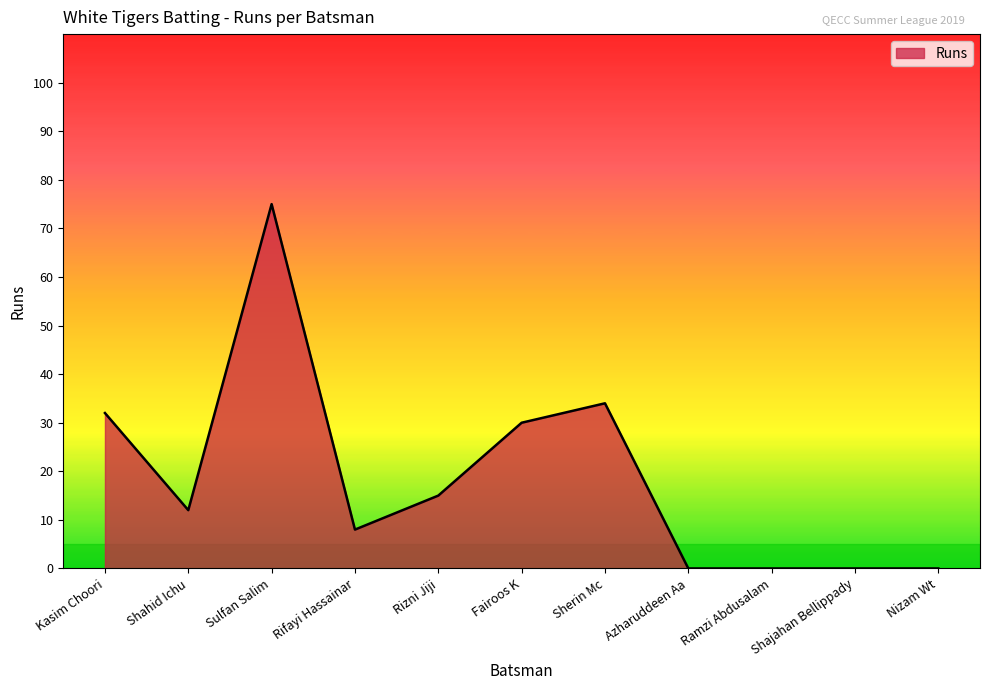

Does the chart display data point markers on the line(s)?

No